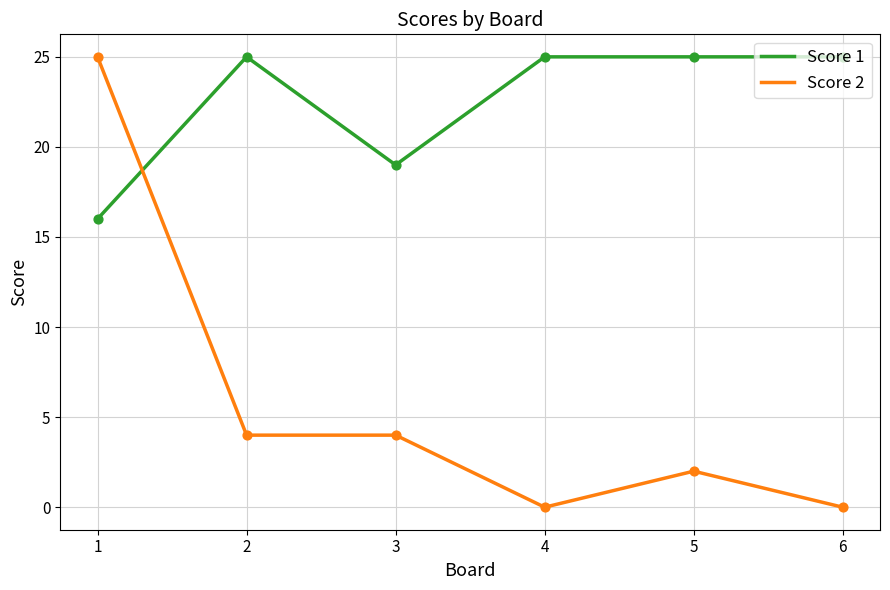

Between 1 and 6, which series saw the biggest shift?

Score 2